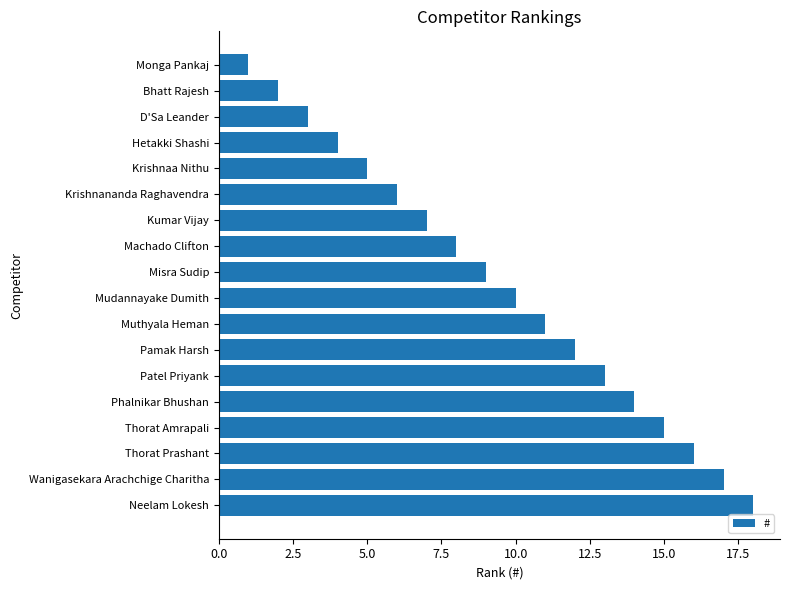

What is the difference between the second highest and minimum values?

16